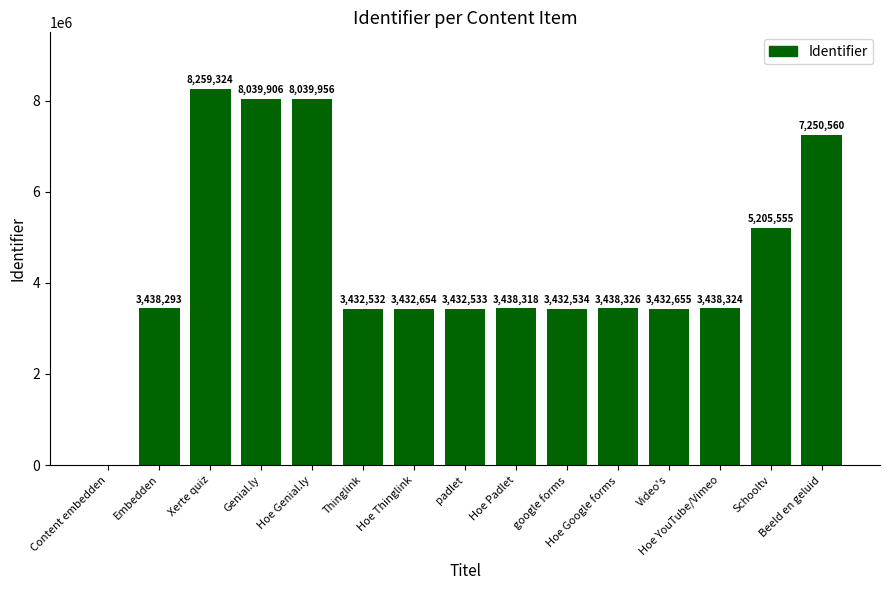

What is the maximum value shown in the chart?

8259324